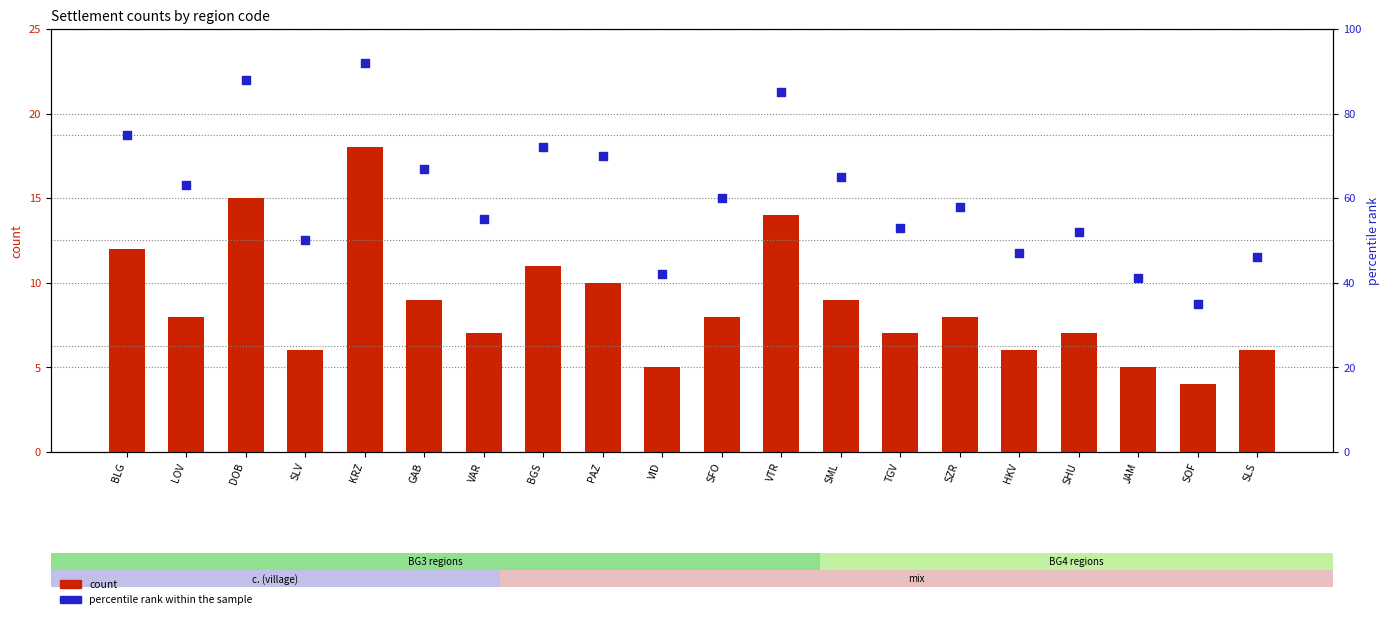

Which series has the widest spread of Y values?

percentile rank within the sample